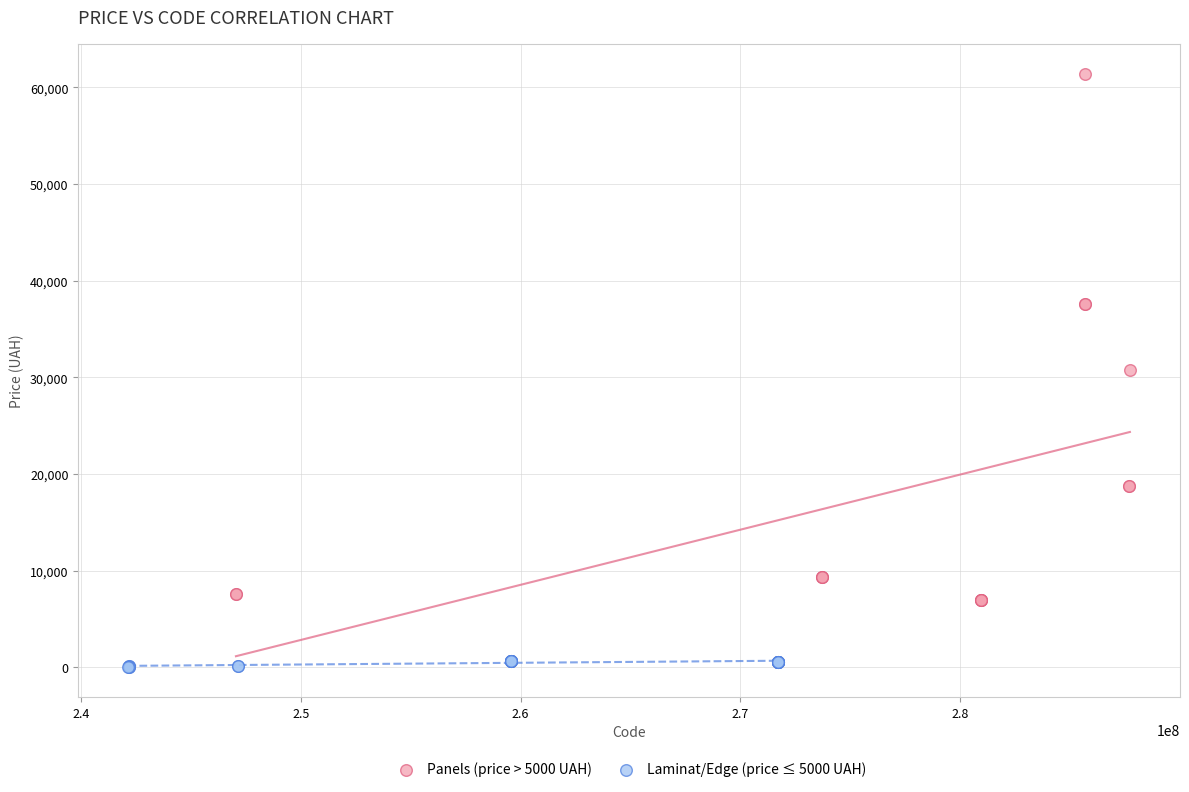

Which series has the widest spread of Y values?

Panels (price > 5000 UAH)